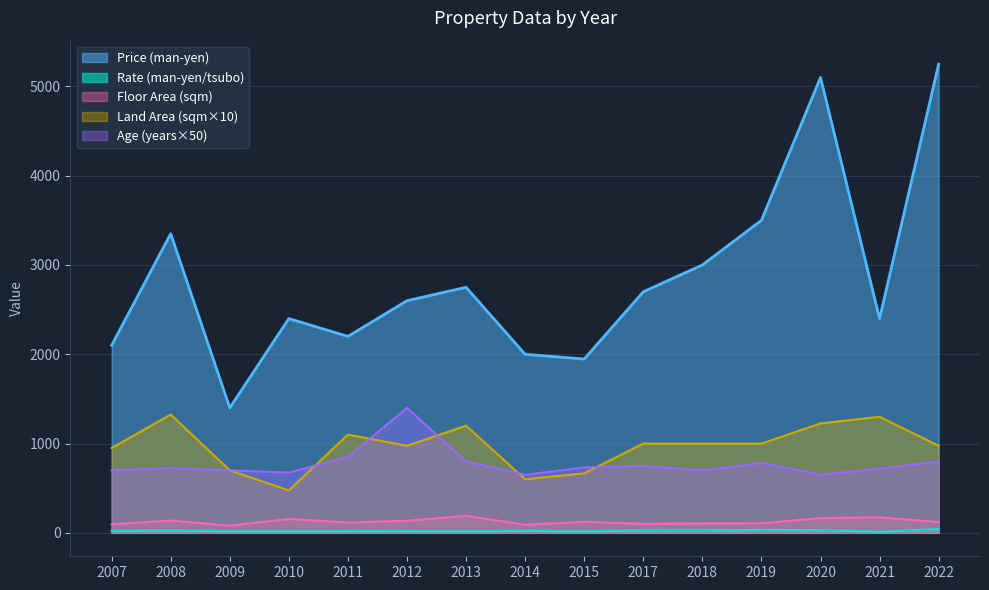

True or false: Land Area (sqm×10) and Rate (man-yen/tsubo) intersect in this chart.

False